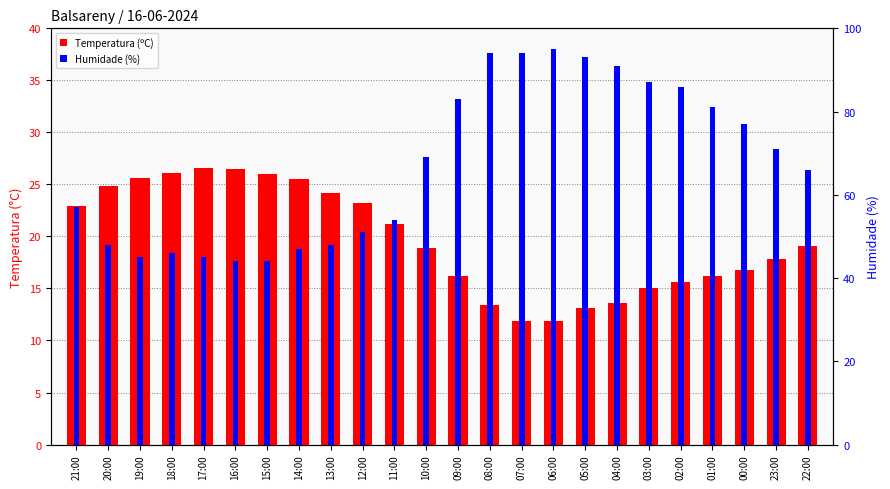

List the series in order of their overall mean, lowest first.

Temperatura (ºC), Humidade (%)